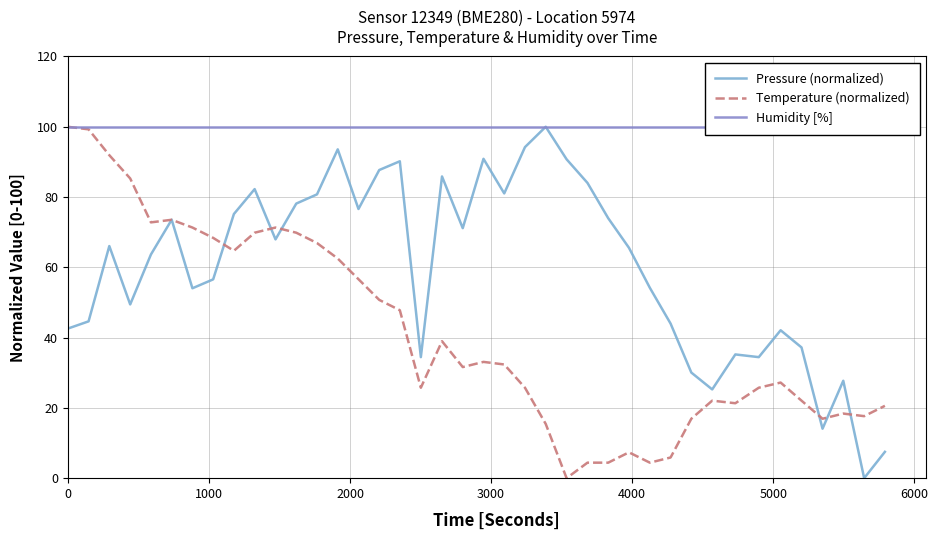

Count the number of data series in this chart.

3